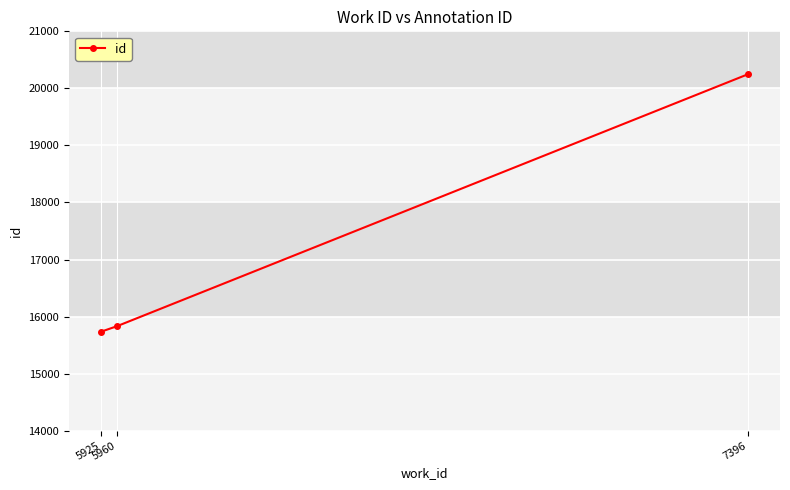

True or false: the data shows 24684 at 5960.

False